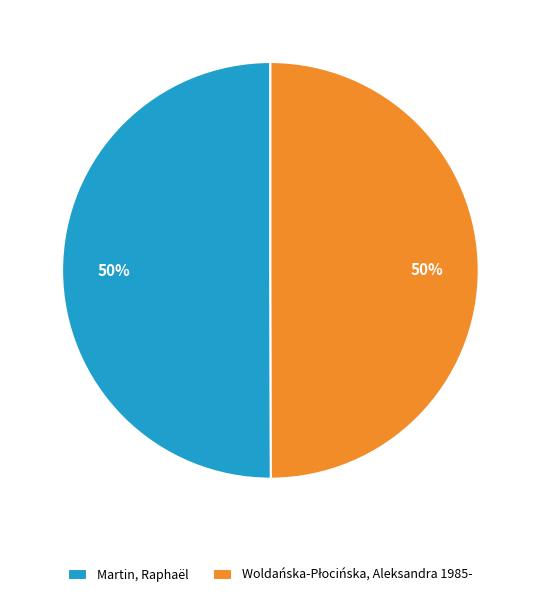

To the nearest percent, what is the average slice percentage?

50%